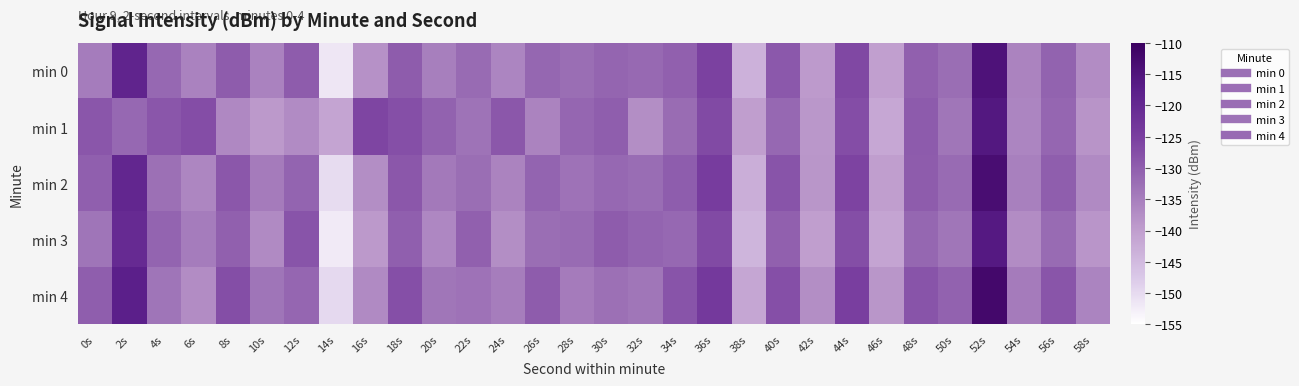

Rank the series at 30s from highest to lowest value.

min 3, min 1, min 0, min 2, min 4